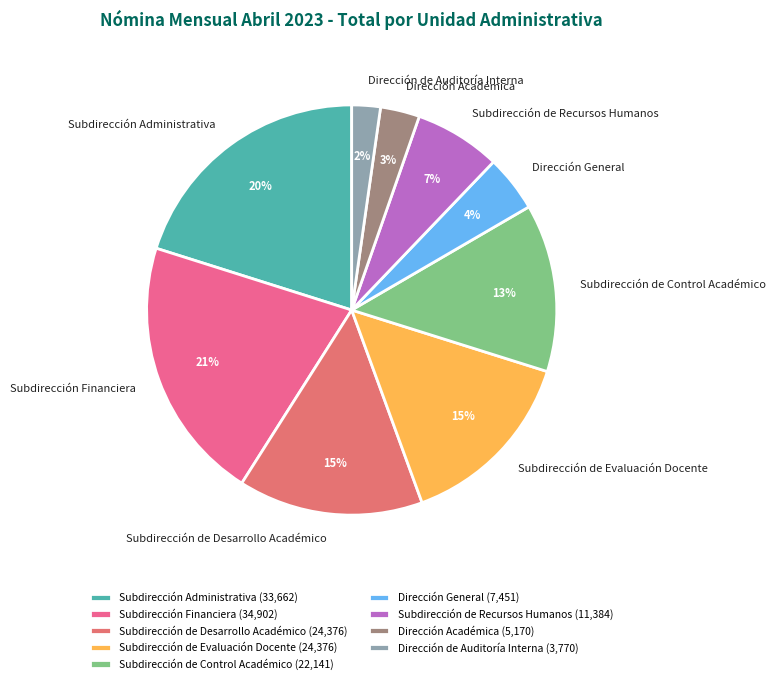

Count the number of slices in the pie.

9